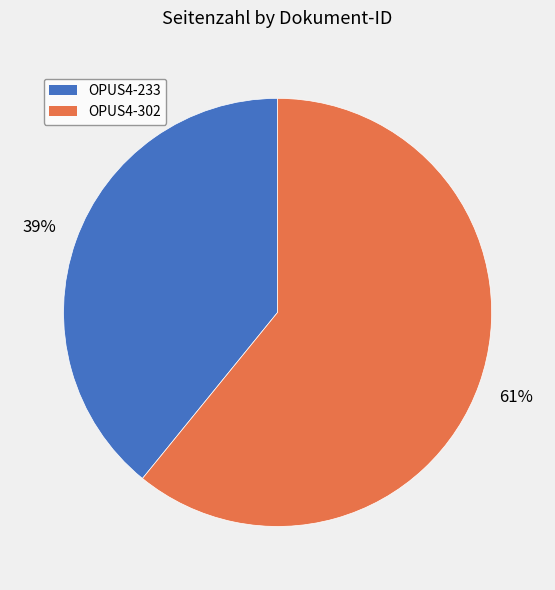

What is the smallest slice in the pie chart?

OPUS4-233